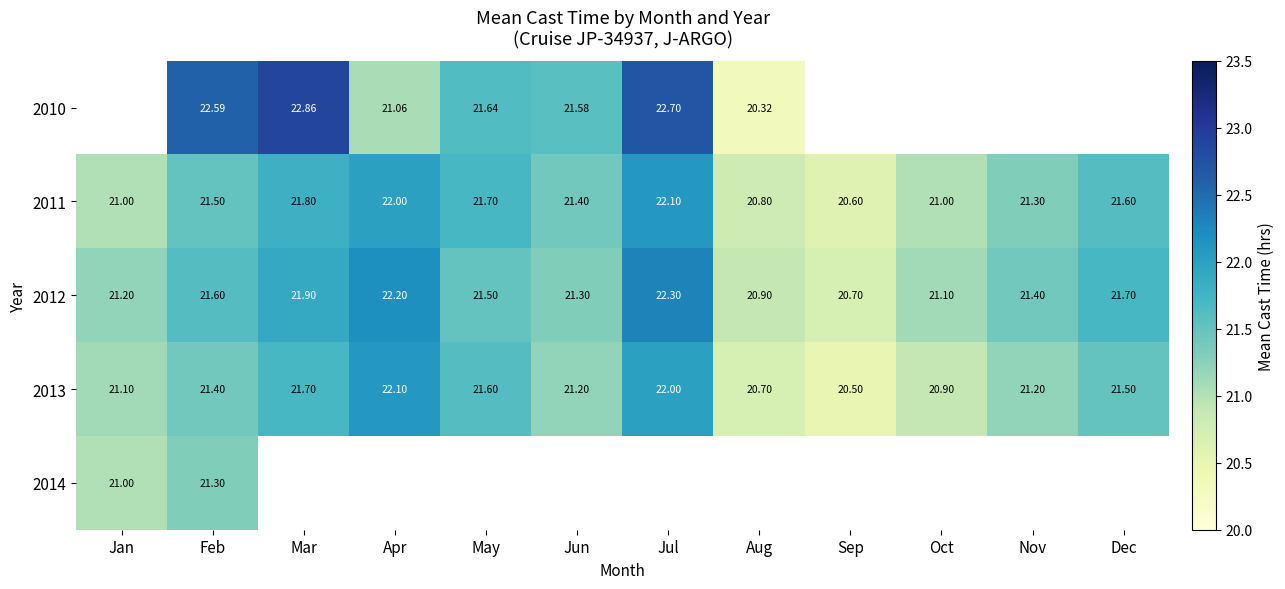

Where is 2012 nearest to the value 21?

Aug